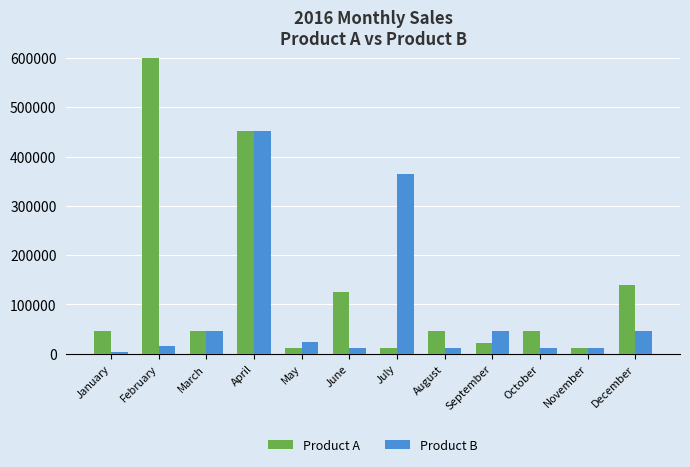

What is the lowest value of the Product A series?

12000